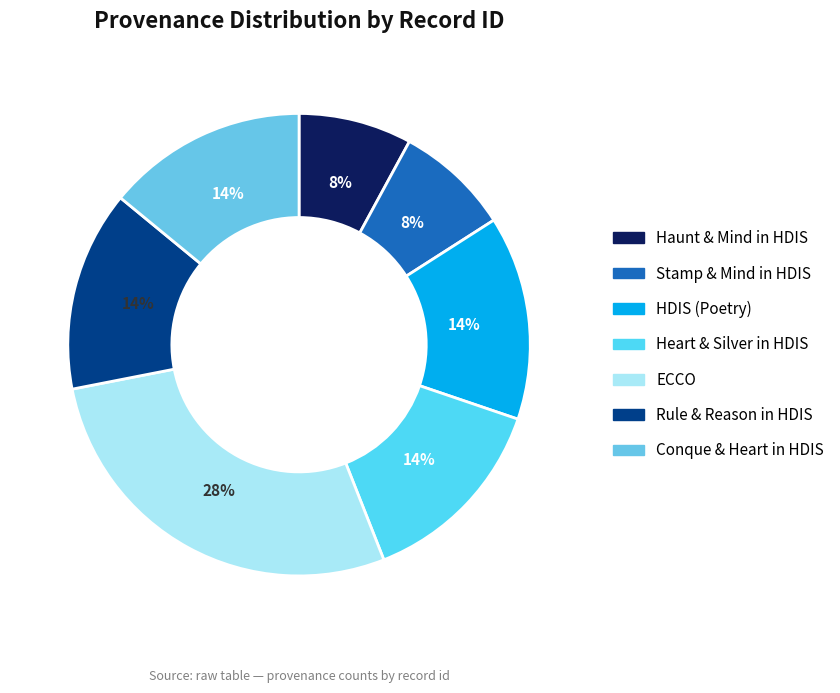

How many segments does this pie chart have?

7